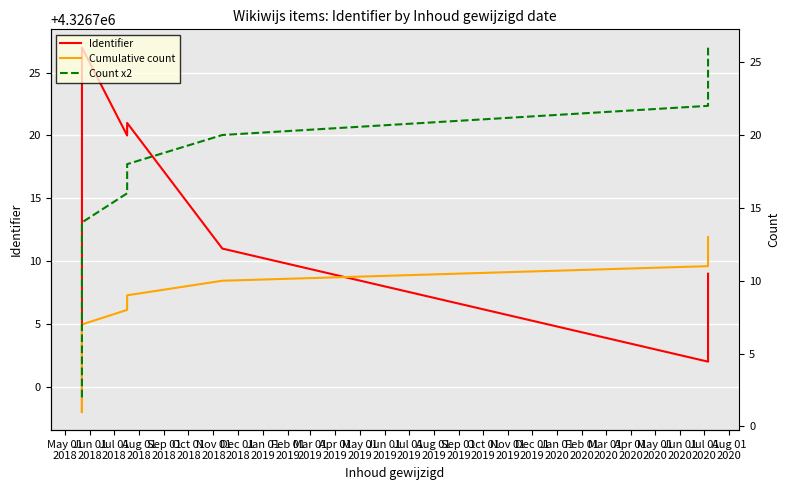

What is the highest value of the Cumulative count series?

13